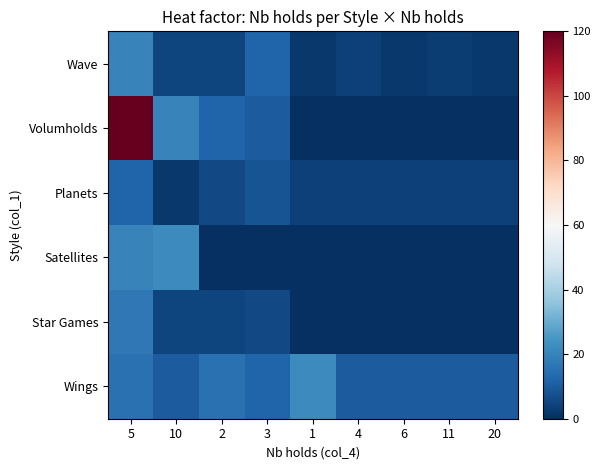

Reading right to left, what are all the values shown in this chart?

Wave: 20=2	11=3	6=2	4=4	1=2	3=12	2=5	10=5	5=20
Volumholds: 20=0	11=0	6=0	4=0	1=0	3=10	2=12	10=20	5=120
Planets: 20=4	11=4	6=4	4=4	1=4	3=8	2=6	10=2	5=12
Satellites: 20=0	11=0	6=0	4=0	1=0	3=0	2=0	10=22	5=20
Star Games: 20=0	11=0	6=0	4=0	1=0	3=6	2=5	10=5	5=17
Wings: 20=10	11=10	6=10	4=10	1=22	3=12	2=15	10=10	5=15